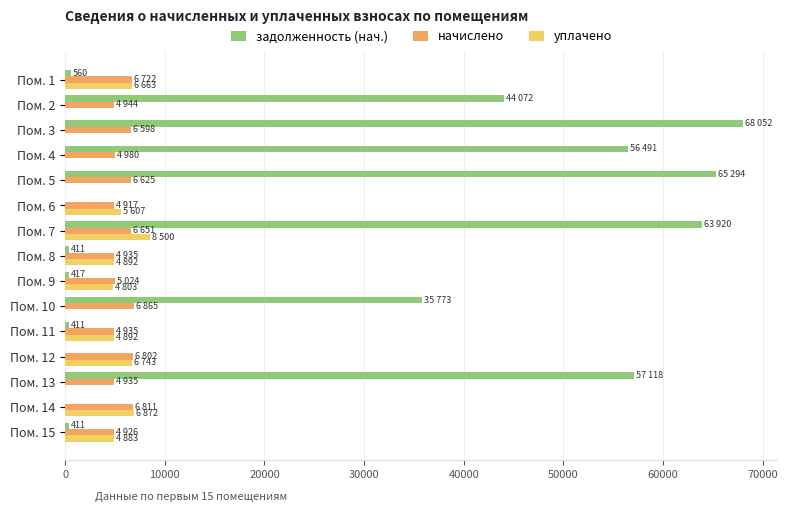

The value of задолженность (нач.) at Пом. 4 is 56491.4. True or false?

True